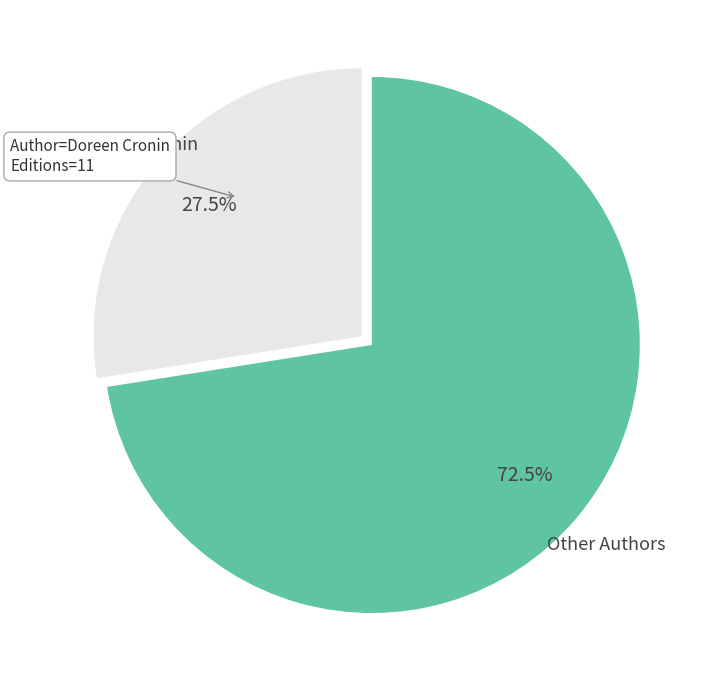

Does any single category account for the majority?

Yes